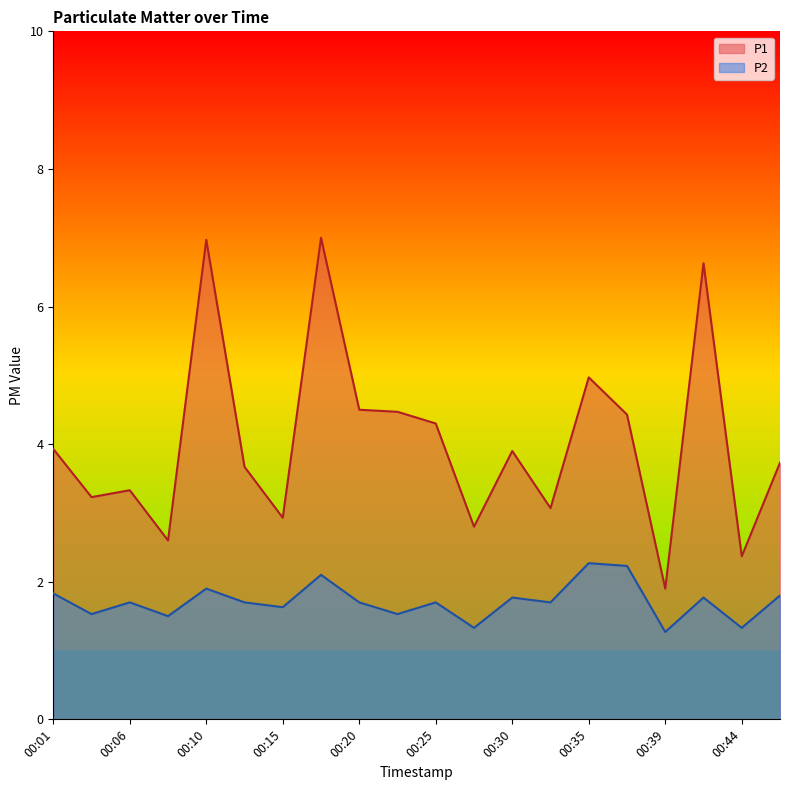

True or false: P1 has a value of 4.7 at 00:27.

False